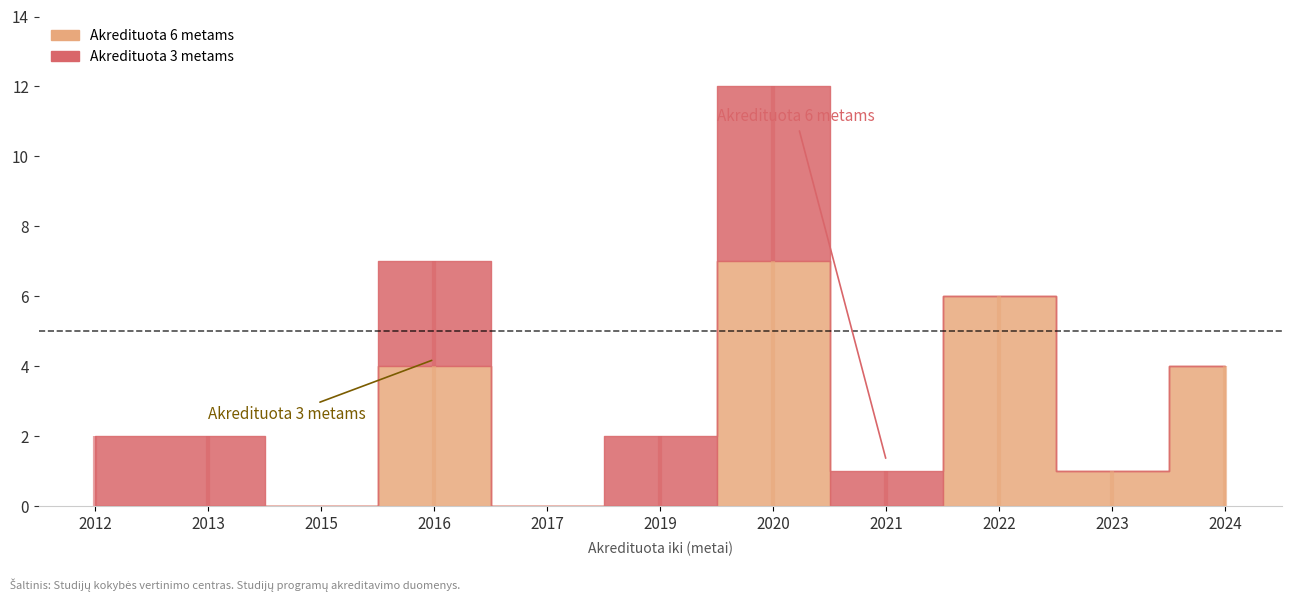

Between 2019 and 2022, which series saw the biggest shift?

Akredituota 6 metams